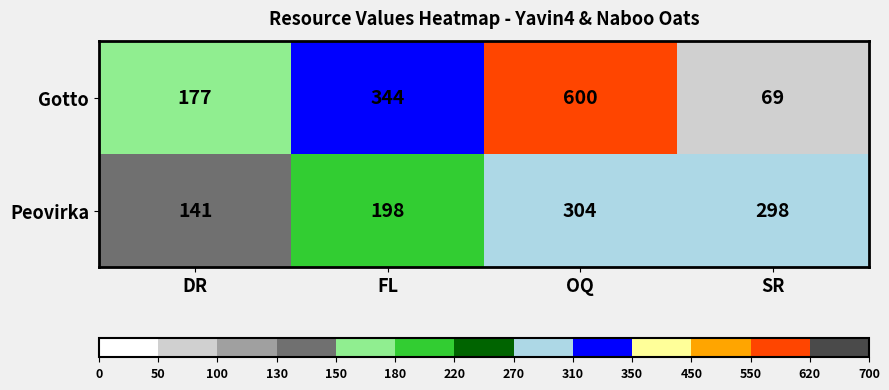

At SR, list the series in order from smallest to largest.

Gotto, Peovirka